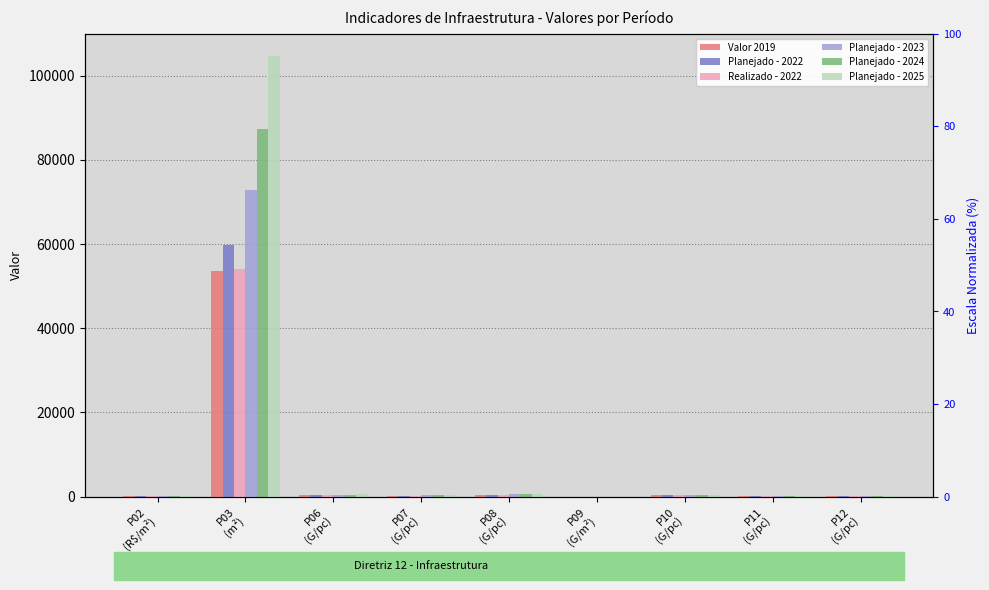

Which series changed the most between P08
(G/pc) and P10
(G/pc)?

Planejado - 2025